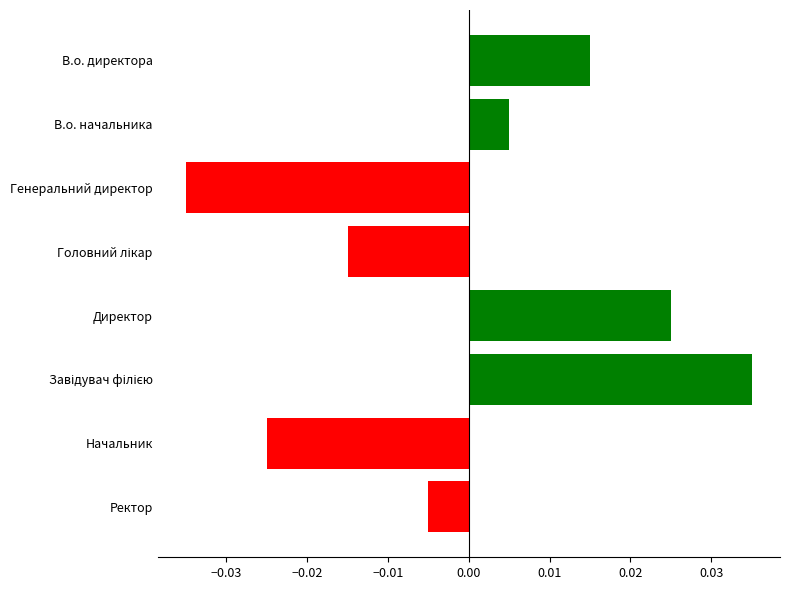

What is the label of the 1st bar from the bottom?

Ректор